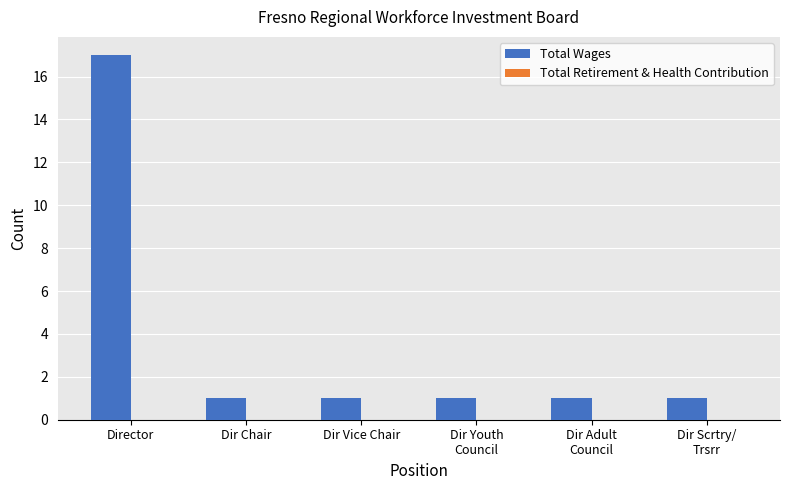

What is the sum of all values?

22